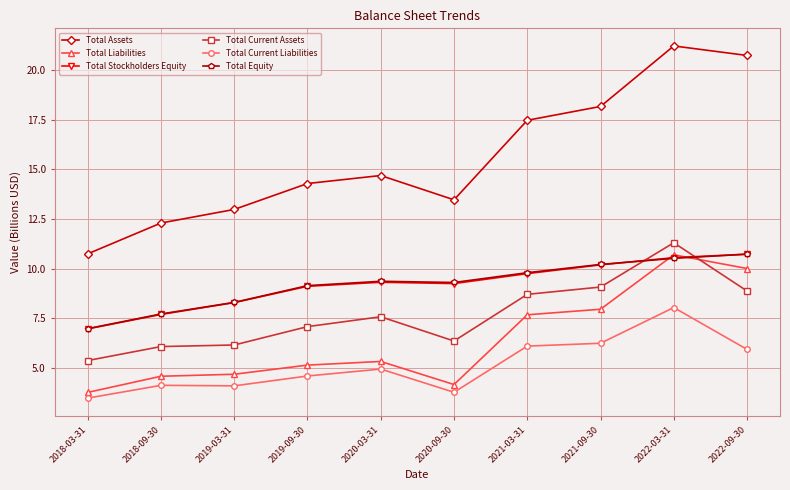

Does the chart display data point markers on the line(s)?

Yes